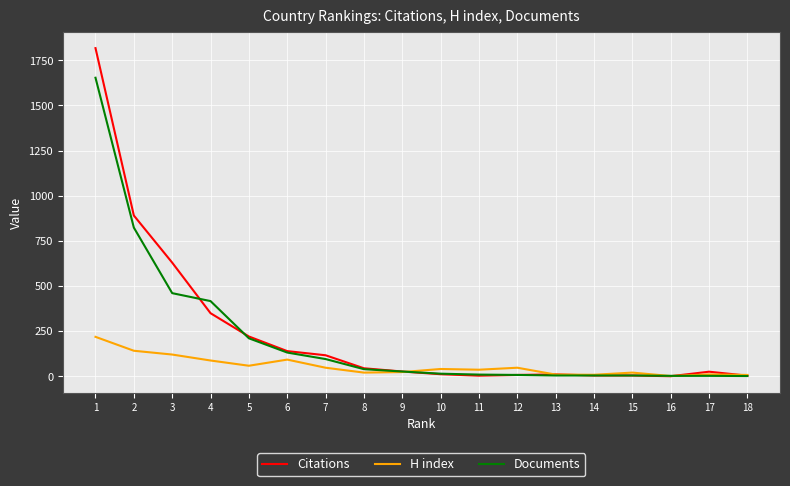

True or false: Citations has a value of 220 at 5.

True